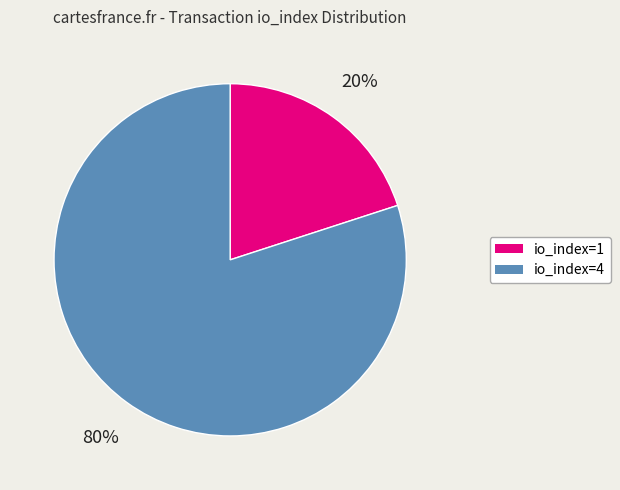

Combined, do io_index=1 and io_index=4 account for over 50%?

Yes